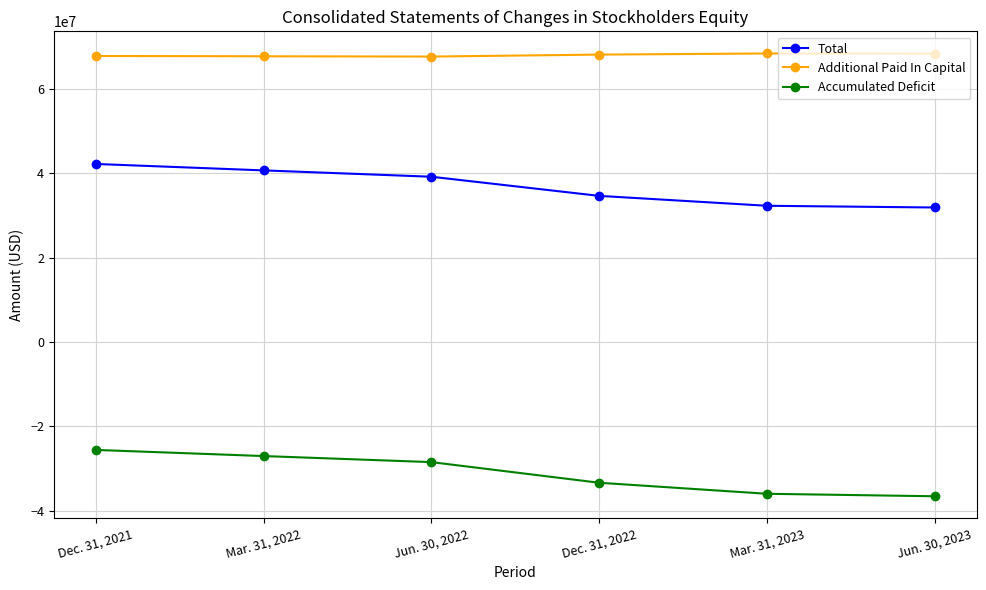

Is it true that Accumulated Deficit equals -10430052 at Jun. 30, 2023?

False